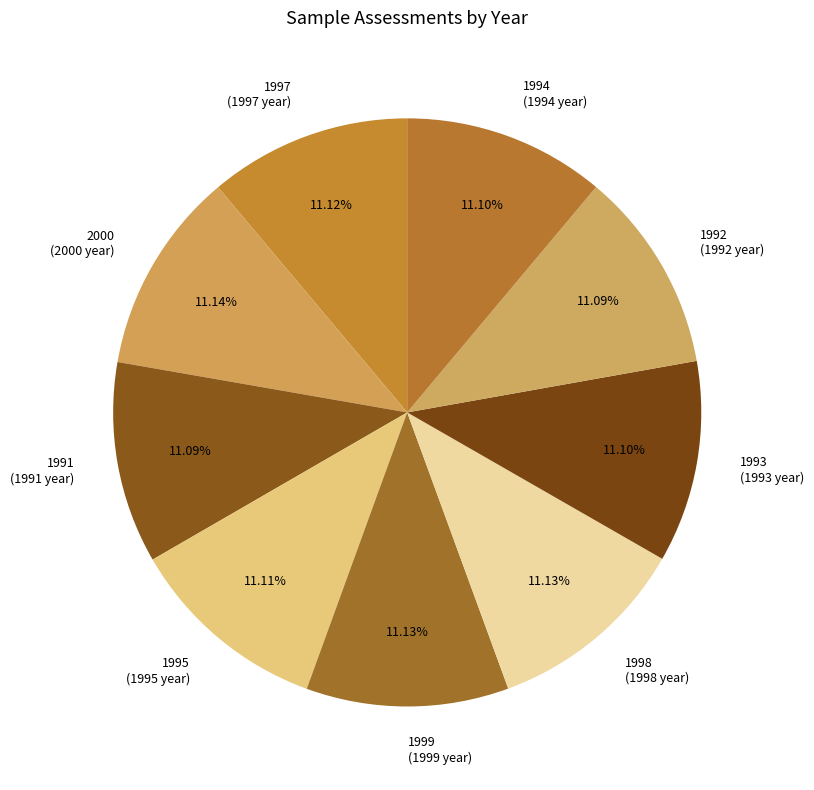

What percentage is the 2000 slice, to the nearest percent?

11%